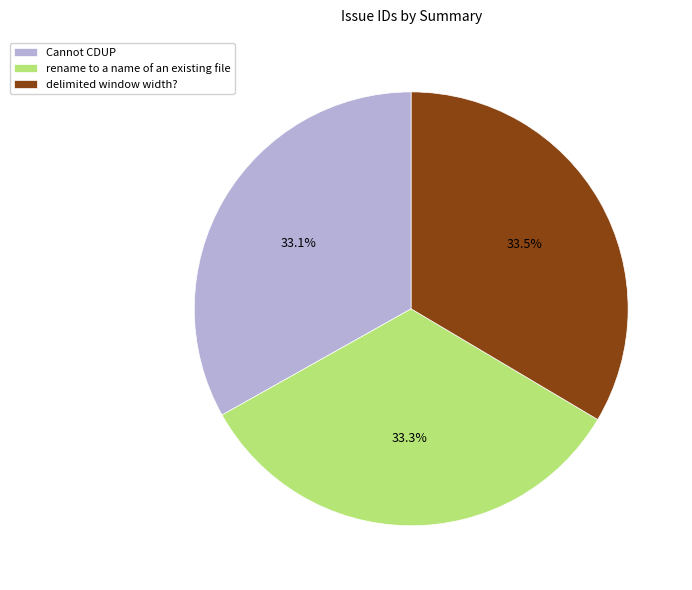

Is it true that rename to a name of an existing file is 27% of the pie?

False